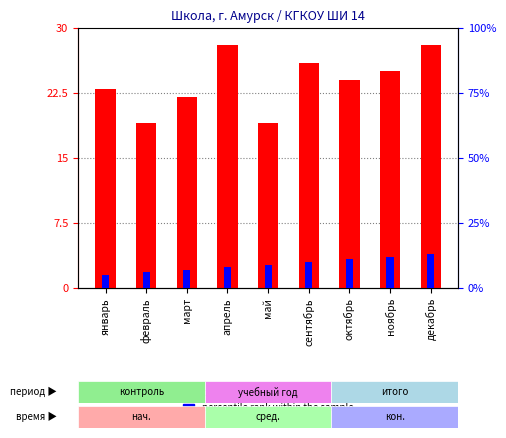

Reading left to right, extract all data points from this chart.

count: 23	19	22	28	19	26	24	25	28
percentile rank within the sample: 5	6	7	8	9	10	11	12	13